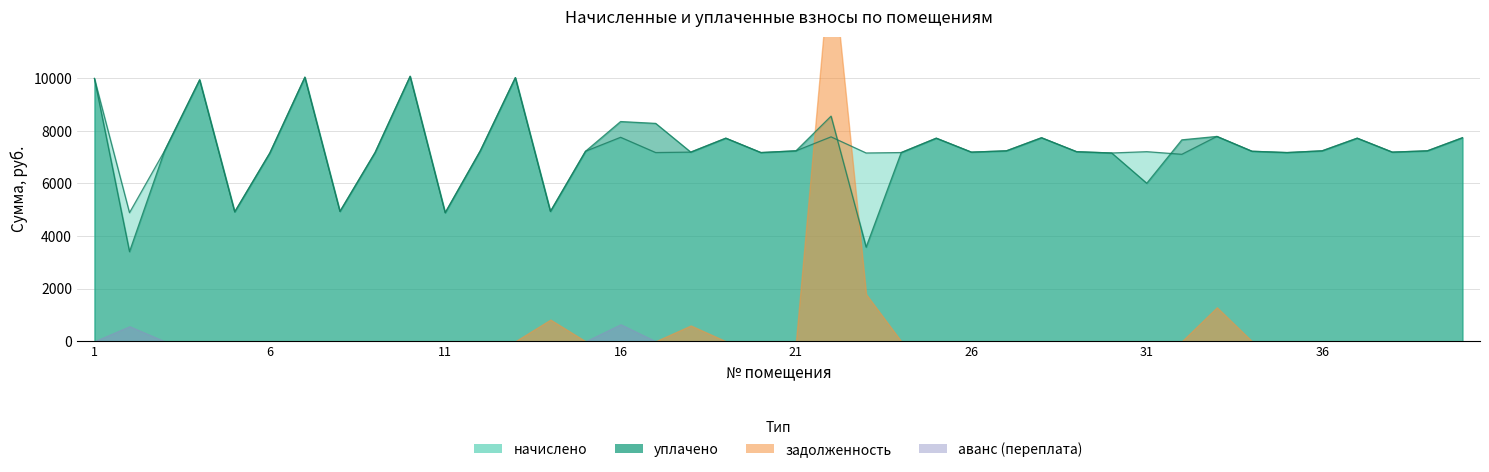

Which series has the largest total across all categories?

начислено